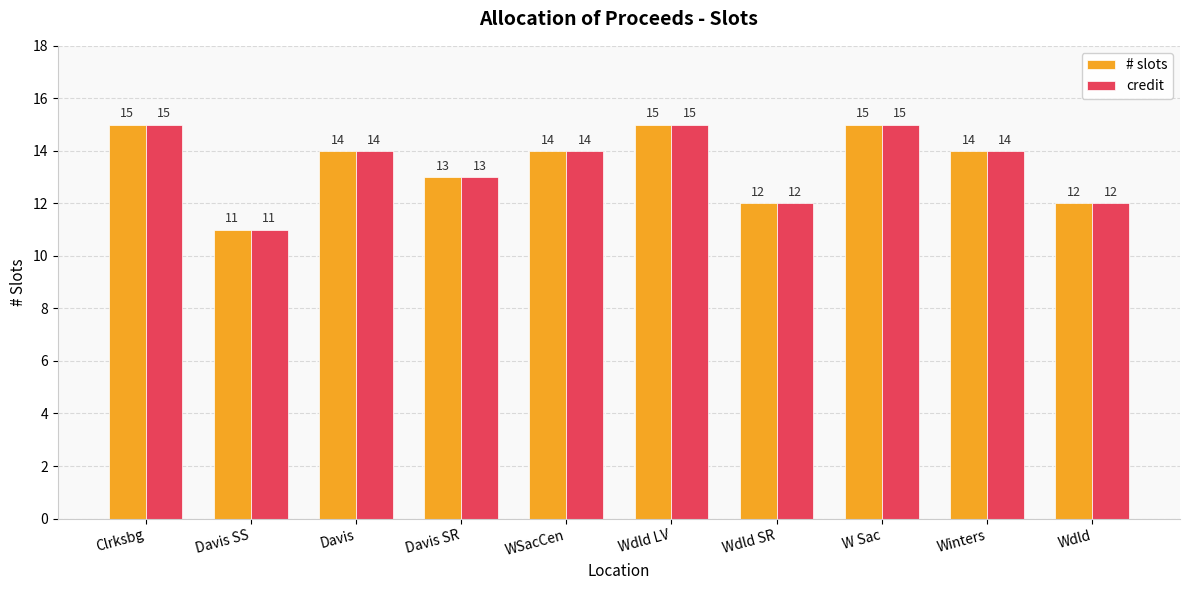

What is the sum of all credit values?

135